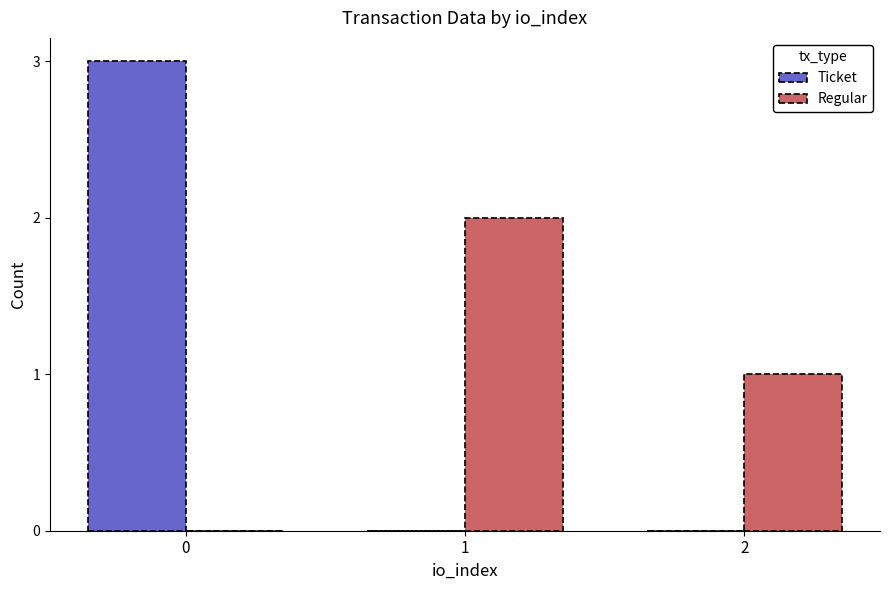

Reading left to right, what are all the values shown in this chart?

Ticket: 3	0	0
Regular: 0	2	1